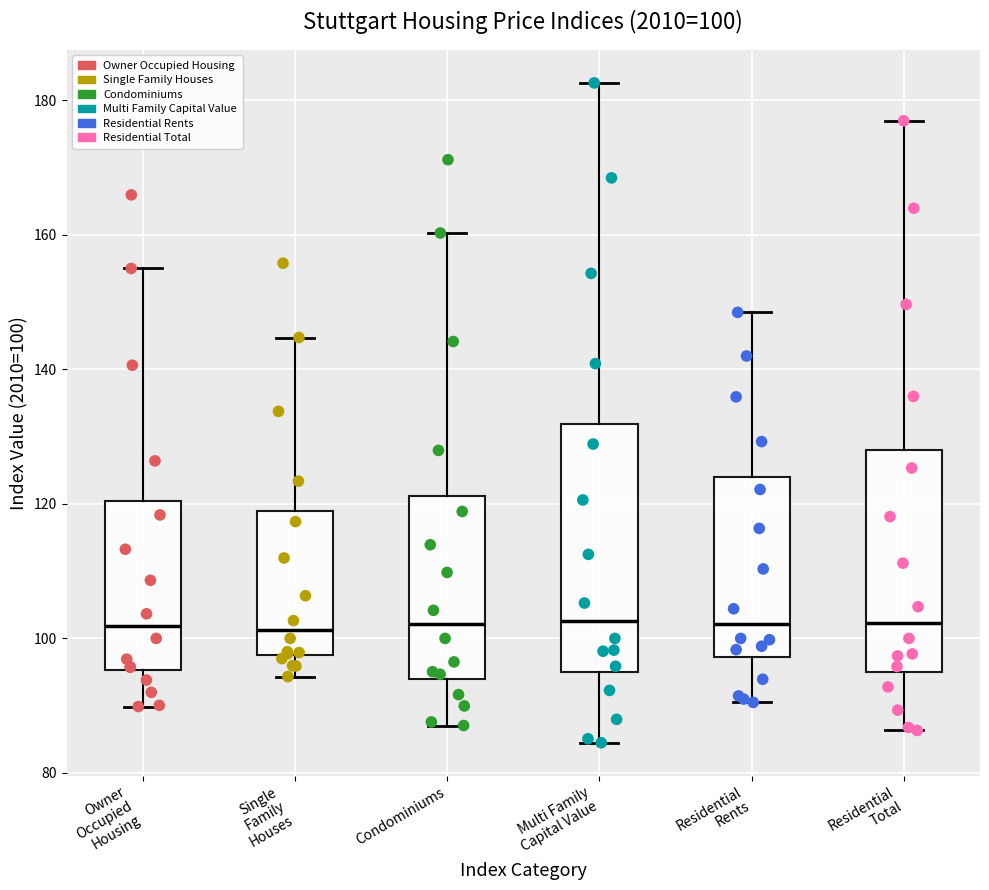

Which box is the tallest, from its lower edge to its upper edge?

Multi Family Capital Value